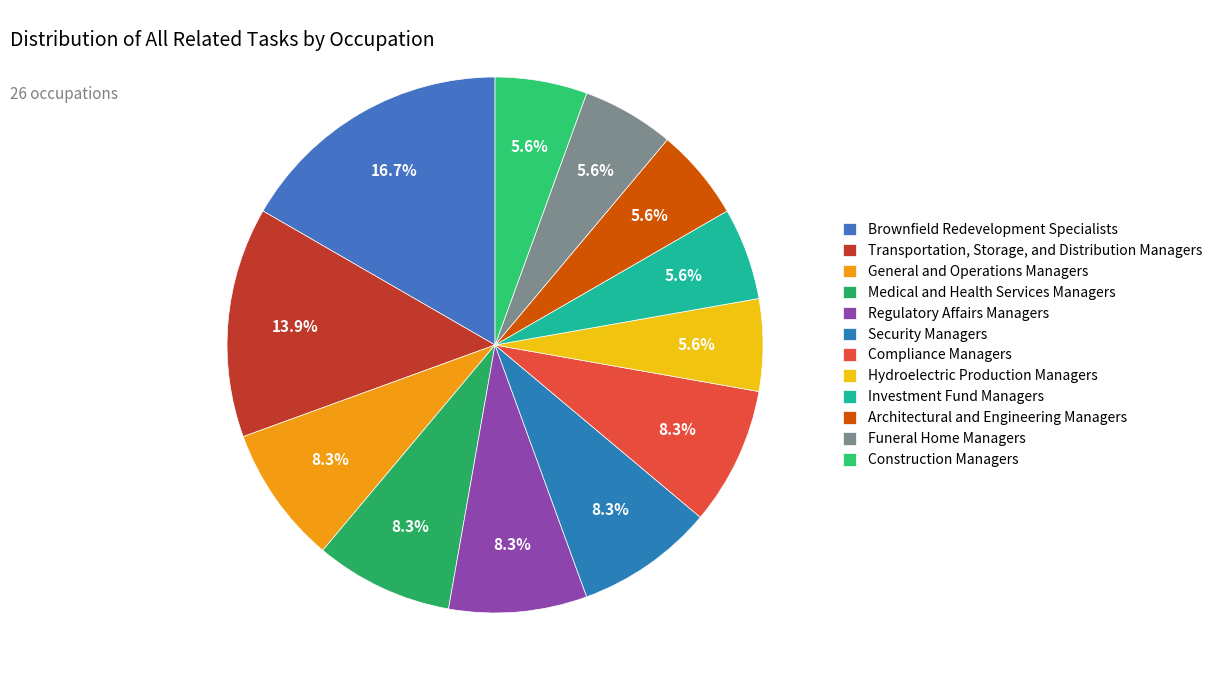

Which category has the biggest portion of the pie?

Brownfield Redevelopment Specialists